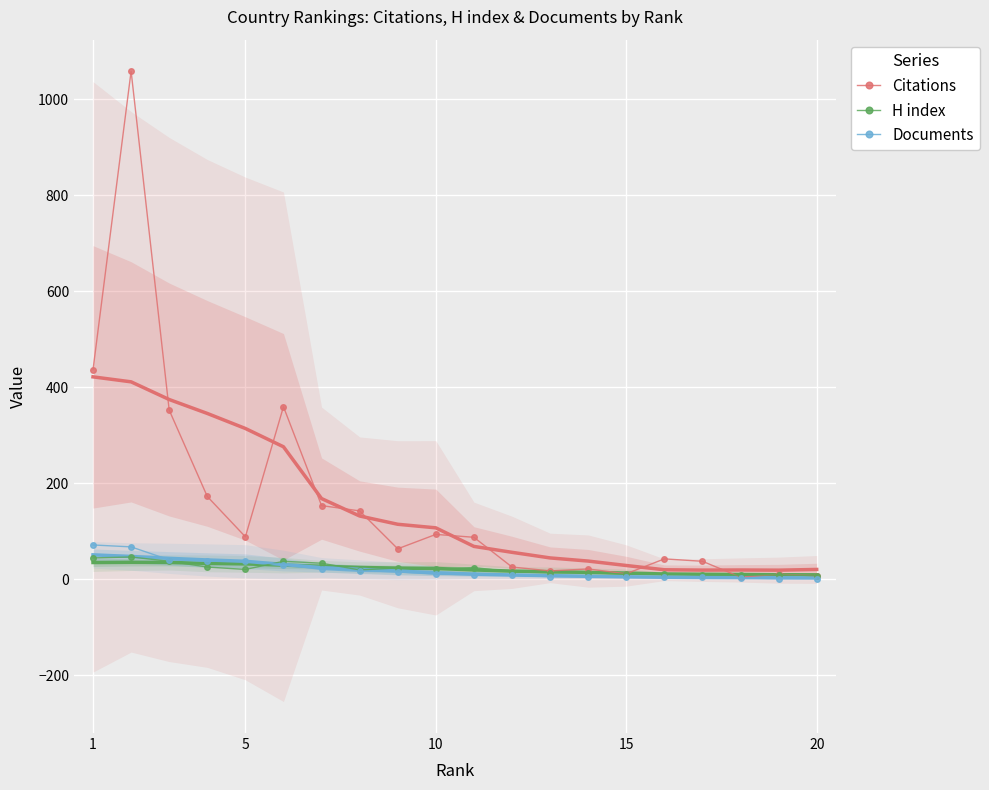

The value of Citations at 10 is 93. True or false?

True